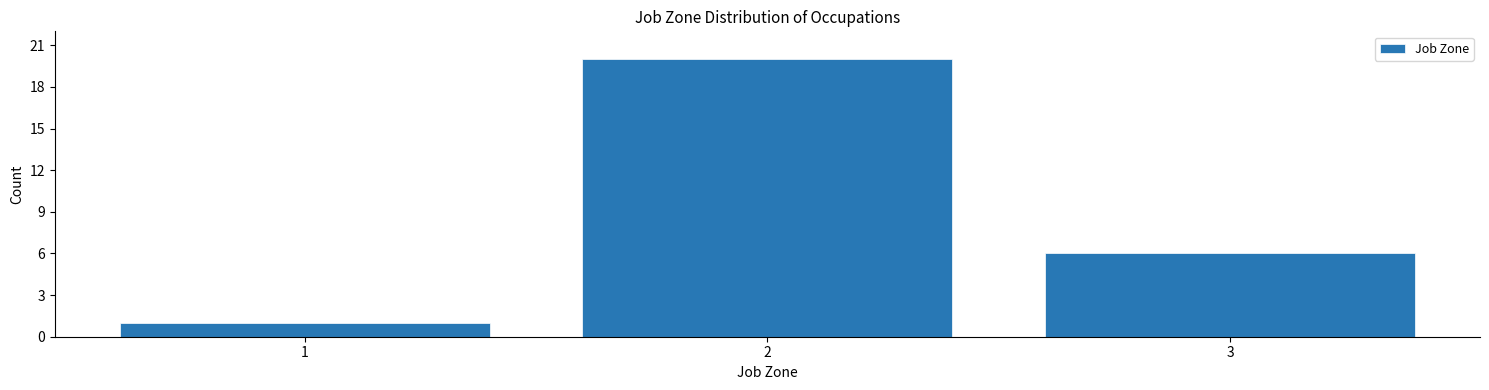

Reading left to right, what are all the values shown in this chart?

1=1	2=20	3=6